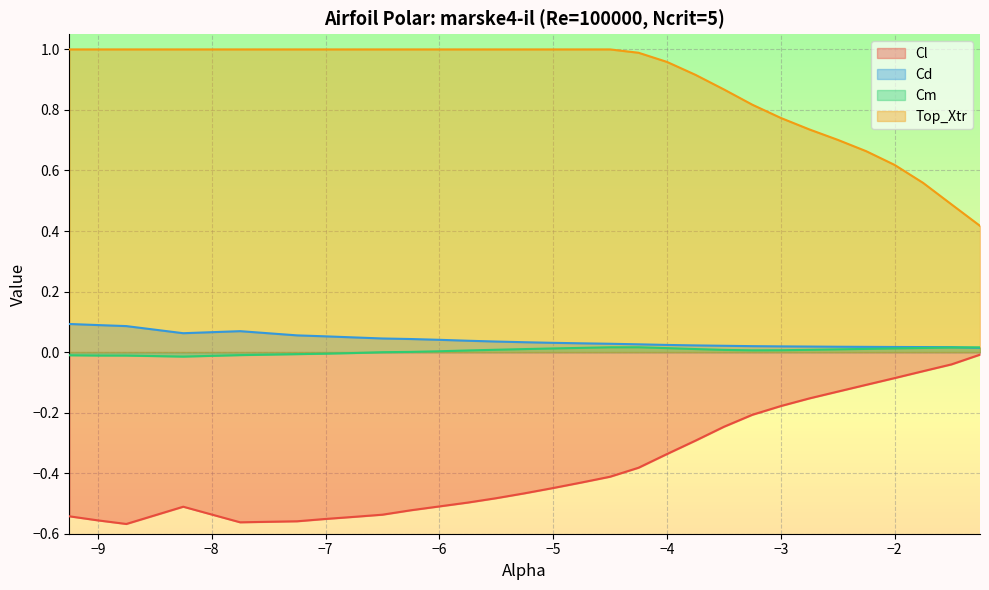

How many lines are shown in the chart?

4